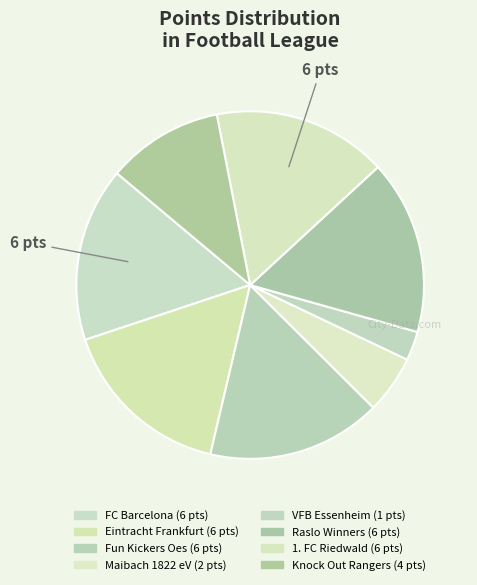

How many segments does this pie chart have?

8